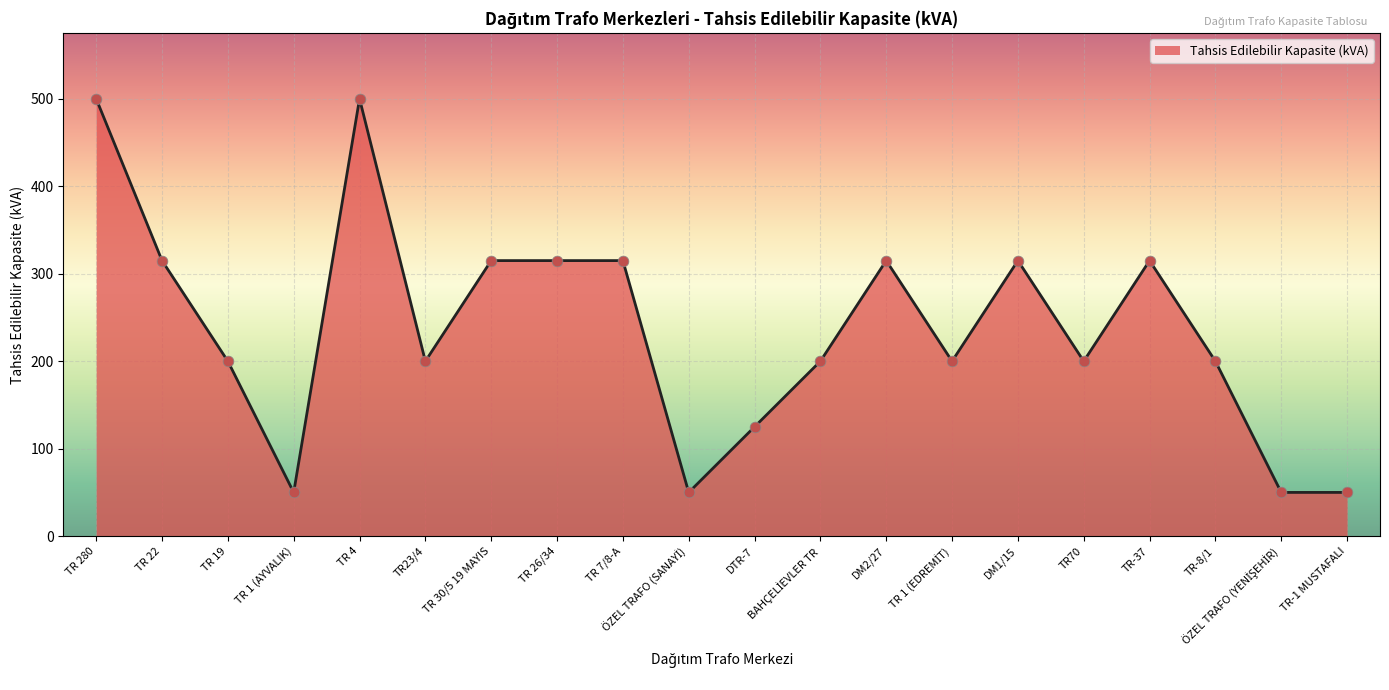

Between TR 1 (AYVALIK) and TR-37, which is larger?

TR-37